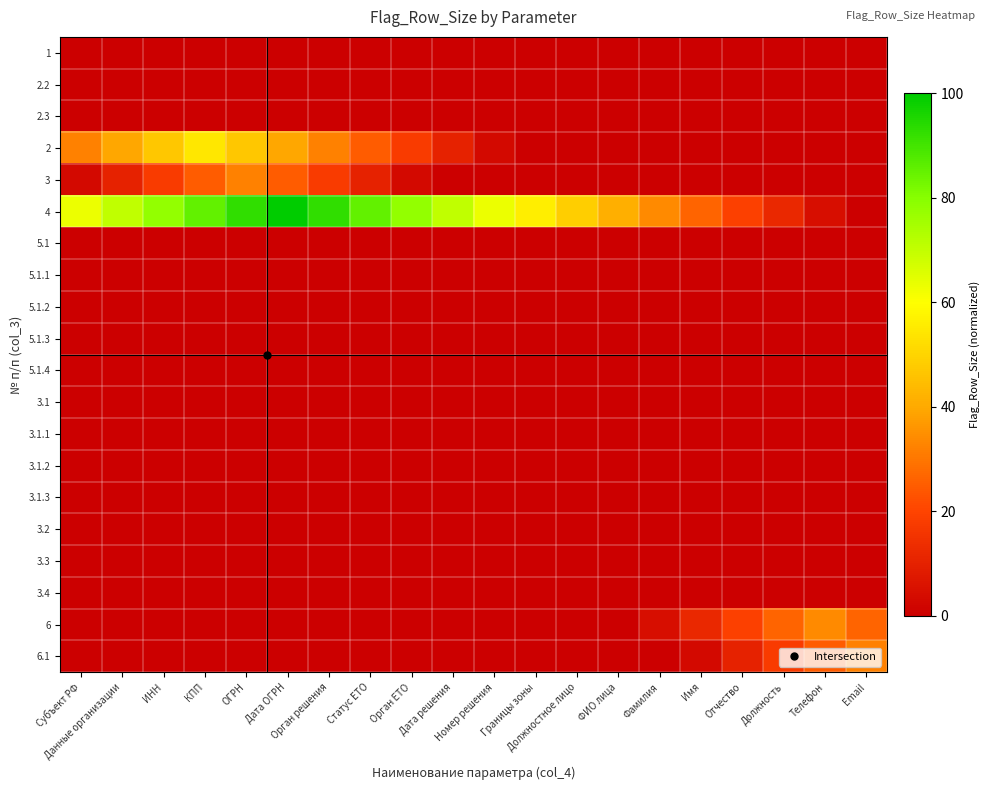

Which series has the widest spread of values?

4